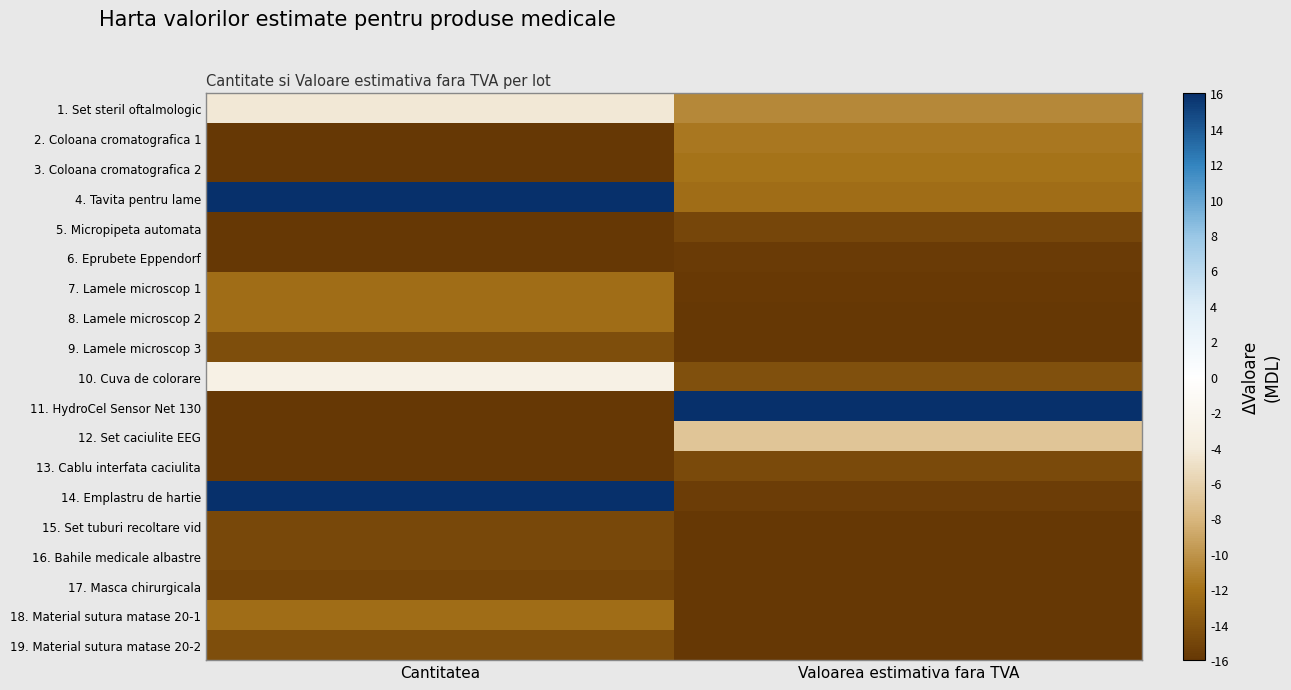

What is the smallest value displayed?

-16.0